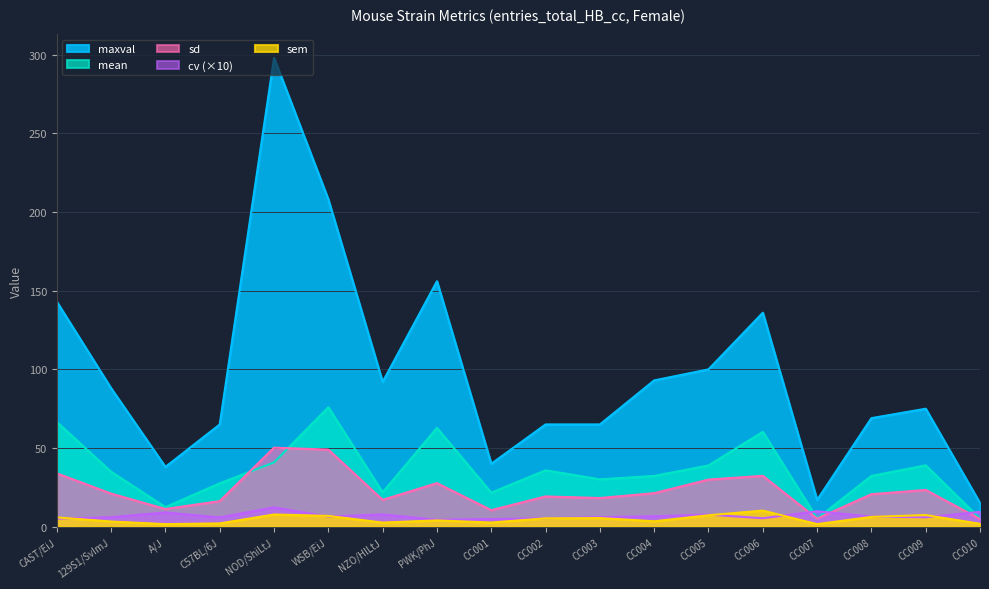

Which category has the highest value across all series?

NOD/ShiLtJ